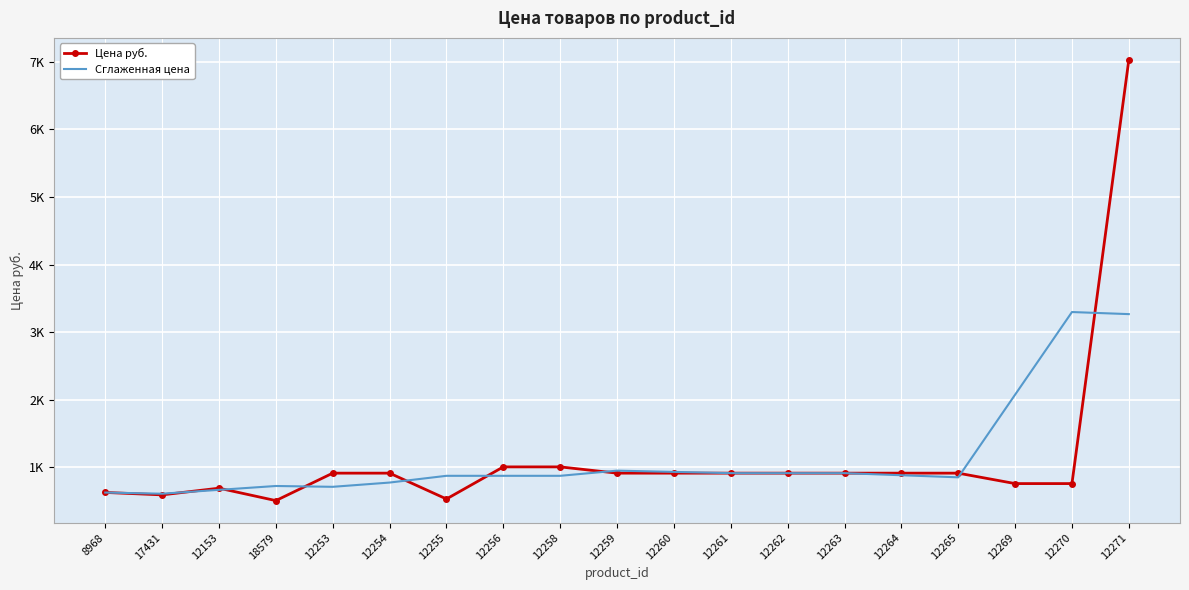

What is the label of the 15th point from the left?

12264